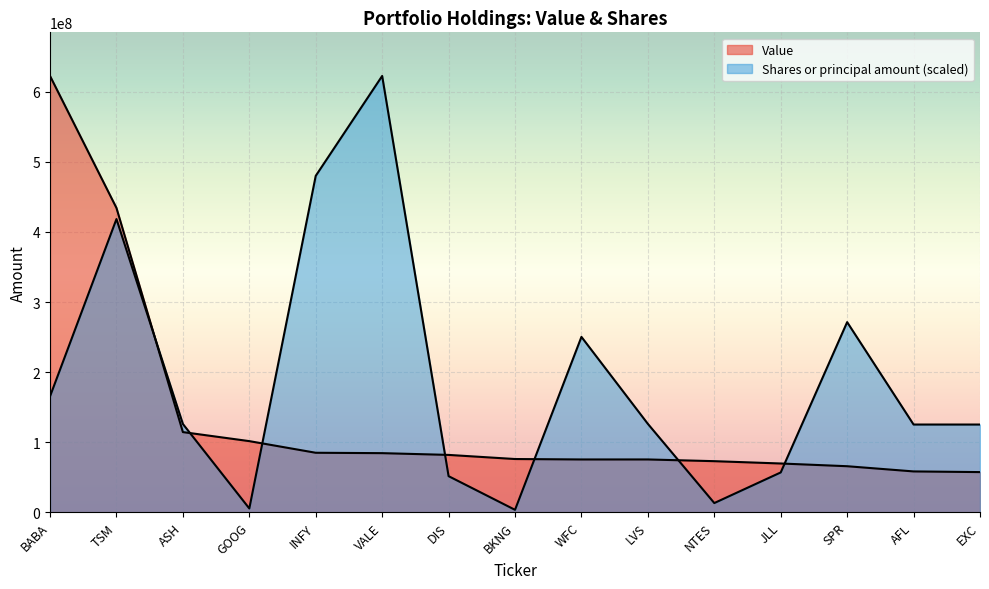

At which label is Shares or principal amount closest to 313087839?

SPR